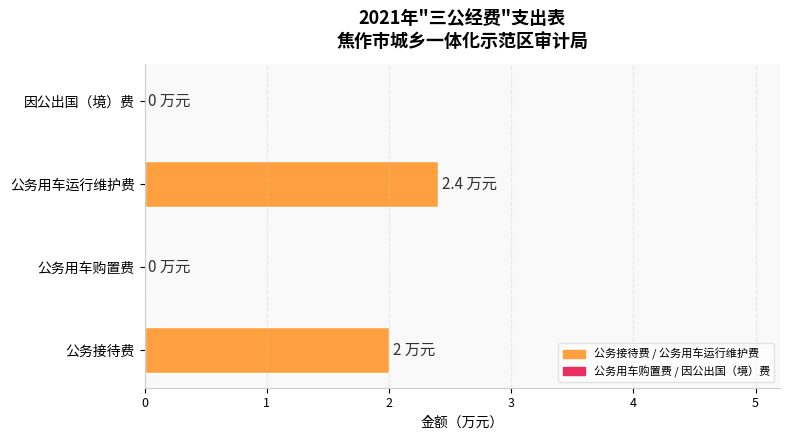

How many categories are shown in the chart?

4